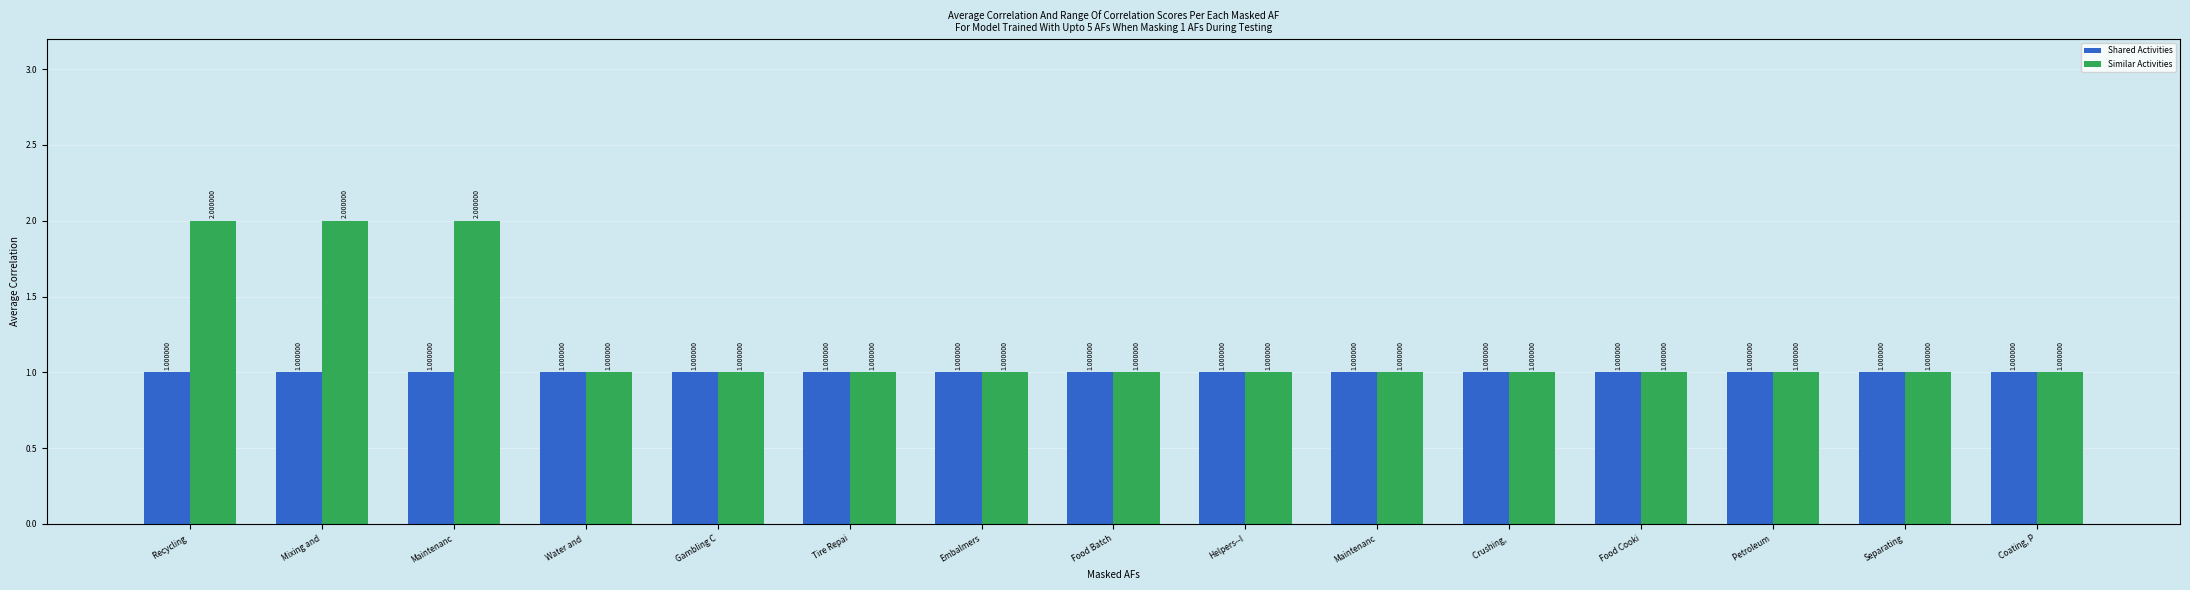

What is the maximum value for Similar Activities?

2